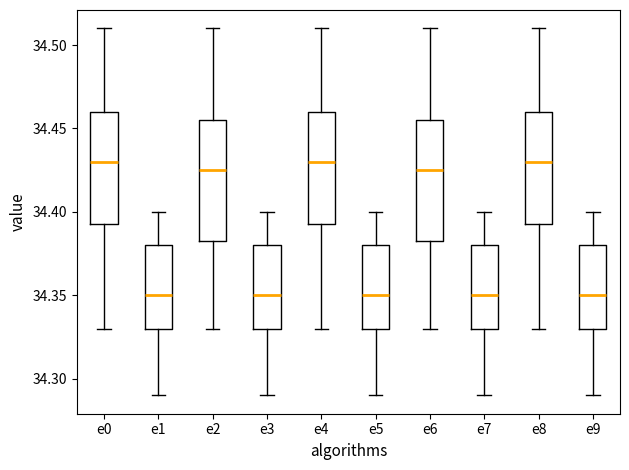

Reading left to right, transcribe this box plot: for each box, give where its median line is, the range the box spans, and where its two whiskers end, as read against the y-axis. The values are not printed on the chart, so give them approximately, as read against the axis.

e0: median 34.430, box 34.395 to 34.460, whiskers 34.330 to 34.510
e1: median 34.350, box 34.330 to 34.380, whiskers 34.290 to 34.400
e2: median 34.425, box 34.385 to 34.455, whiskers 34.330 to 34.510
e3: median 34.350, box 34.330 to 34.380, whiskers 34.290 to 34.400
e4: median 34.430, box 34.395 to 34.460, whiskers 34.330 to 34.510
e5: median 34.350, box 34.330 to 34.380, whiskers 34.290 to 34.400
e6: median 34.425, box 34.385 to 34.455, whiskers 34.330 to 34.510
e7: median 34.350, box 34.330 to 34.380, whiskers 34.290 to 34.400
e8: median 34.430, box 34.395 to 34.460, whiskers 34.330 to 34.510
e9: median 34.350, box 34.330 to 34.380, whiskers 34.290 to 34.400